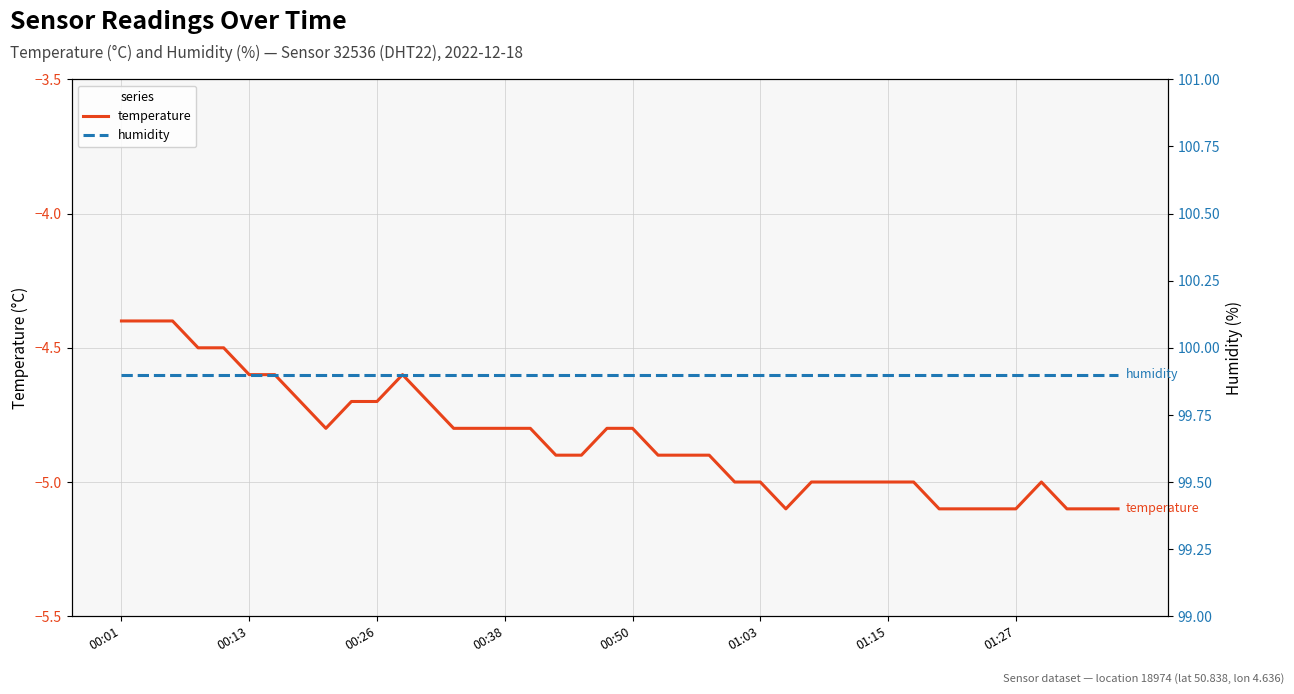

At which category is the sum across all series the highest?

00:01